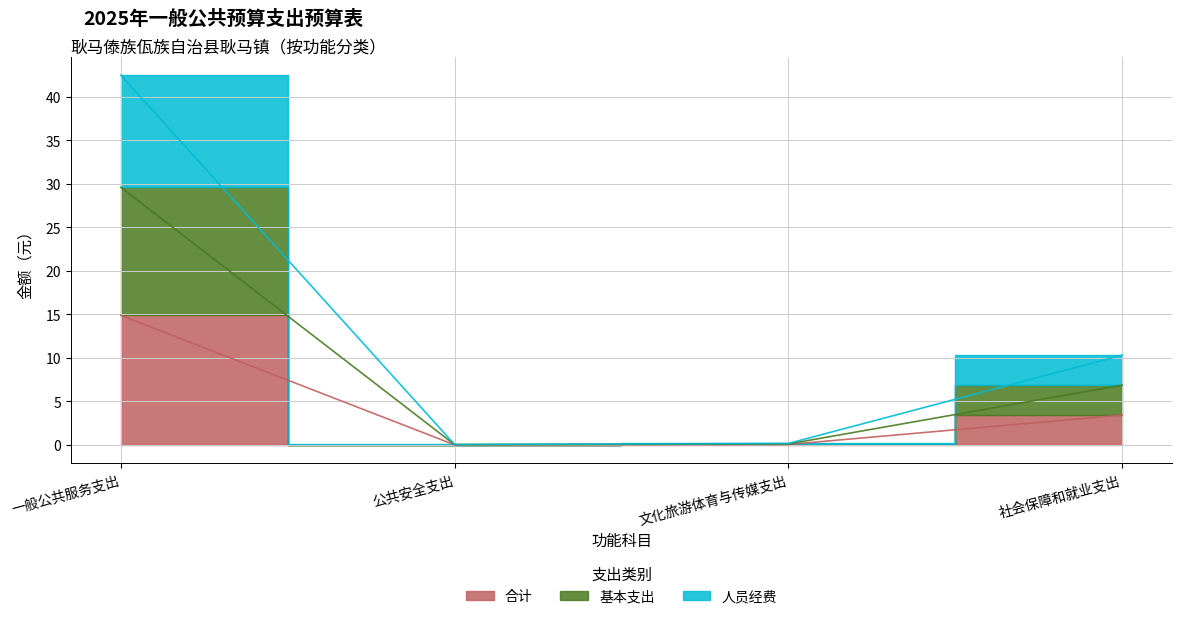

The value of 基本支出 at 一般公共服务支出 is 29.6. True or false?

True